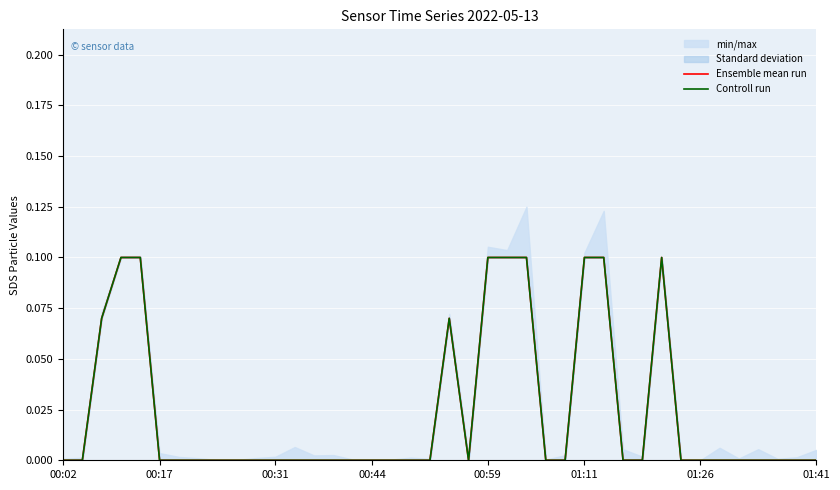

True or false: Ensemble mean run has a value of 0.0 at 12.

True